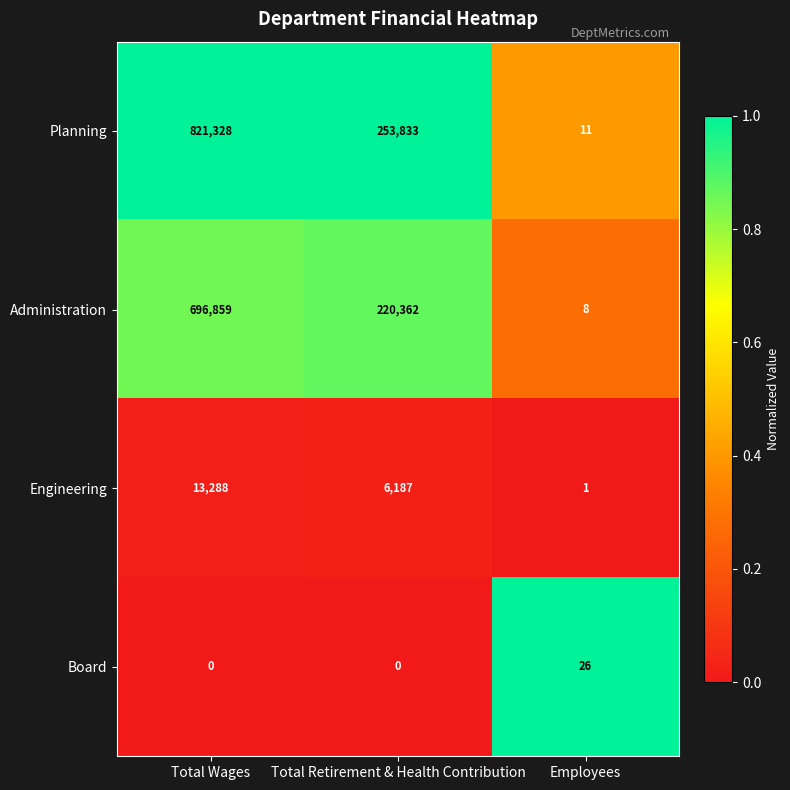

What is the total value across all series at Total Wages?

1531475